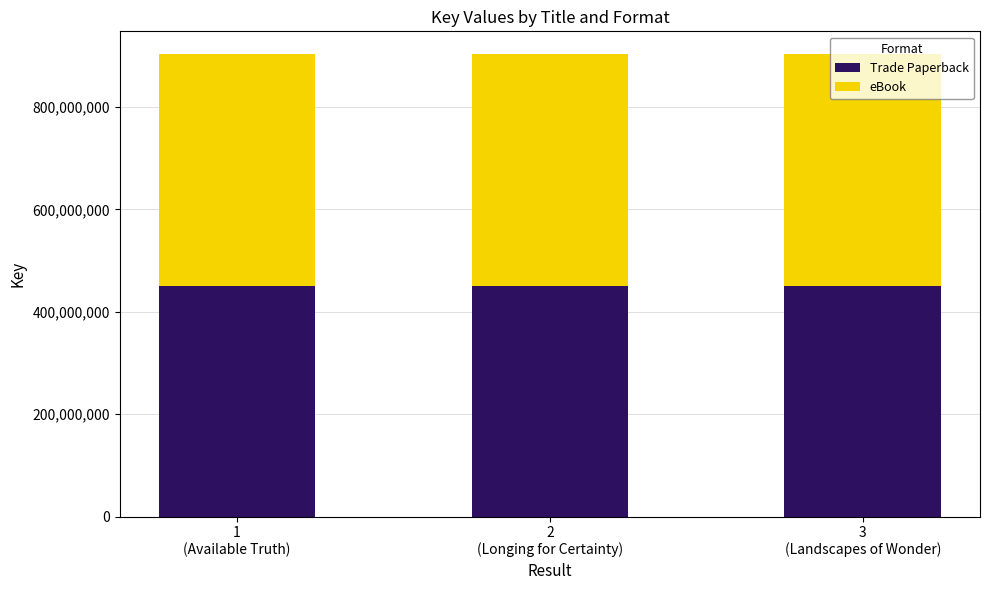

What is the maximum value for Trade Paperback?

451424936